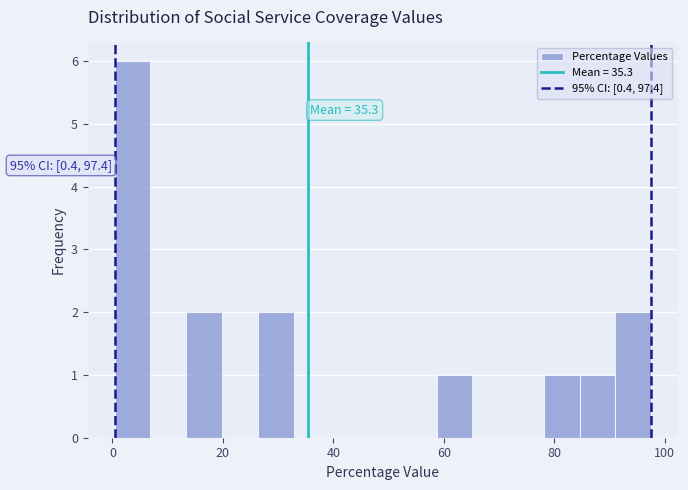

Read against the x-axis, roughly where is the centre of the tallest bar?

4